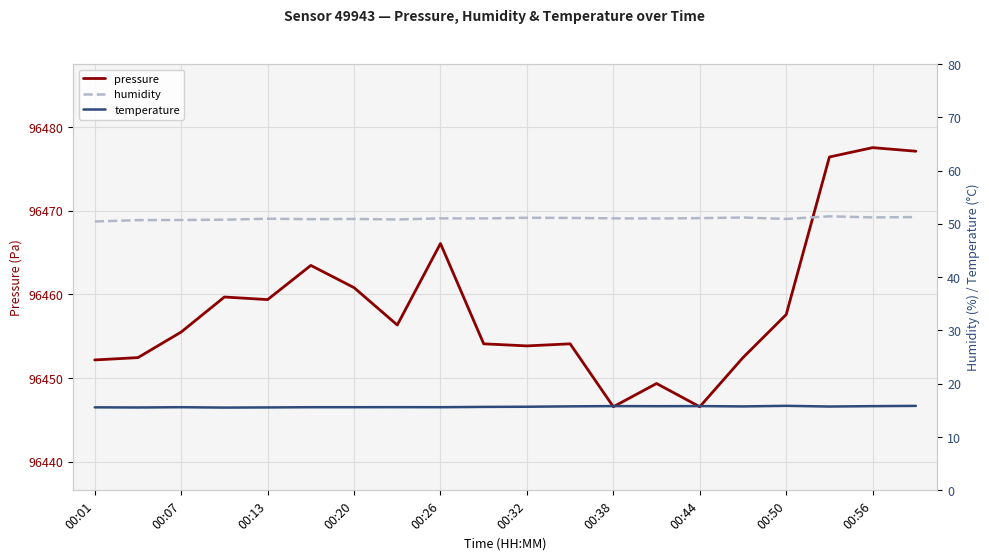

What is the minimum value for pressure?

96446.6